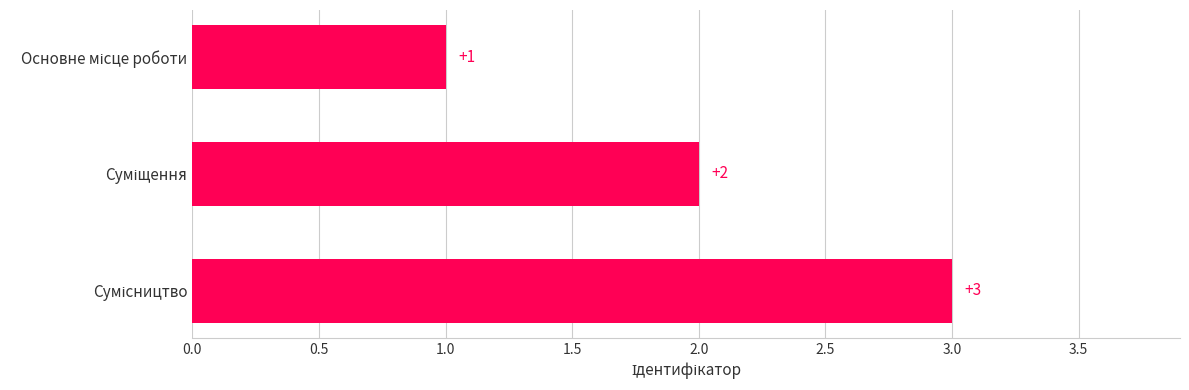

How many distinct data groups are displayed?

1